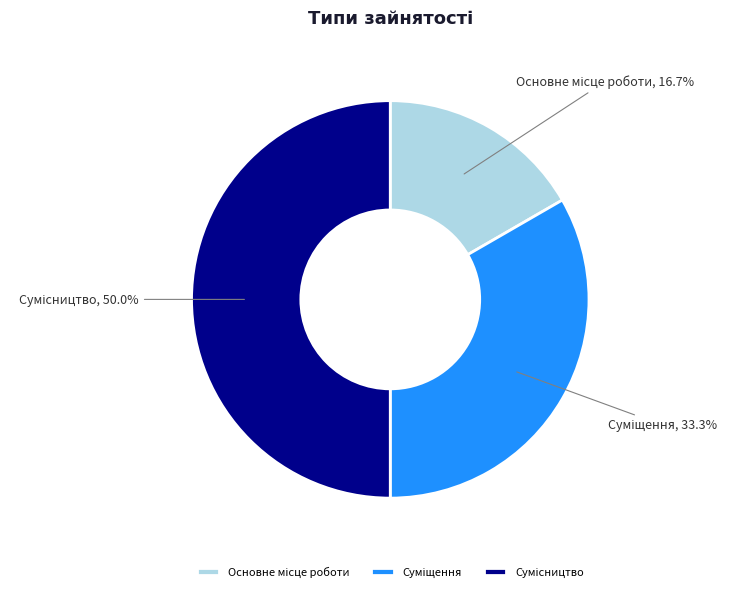

What is the largest slice in the pie chart?

Сумісництво